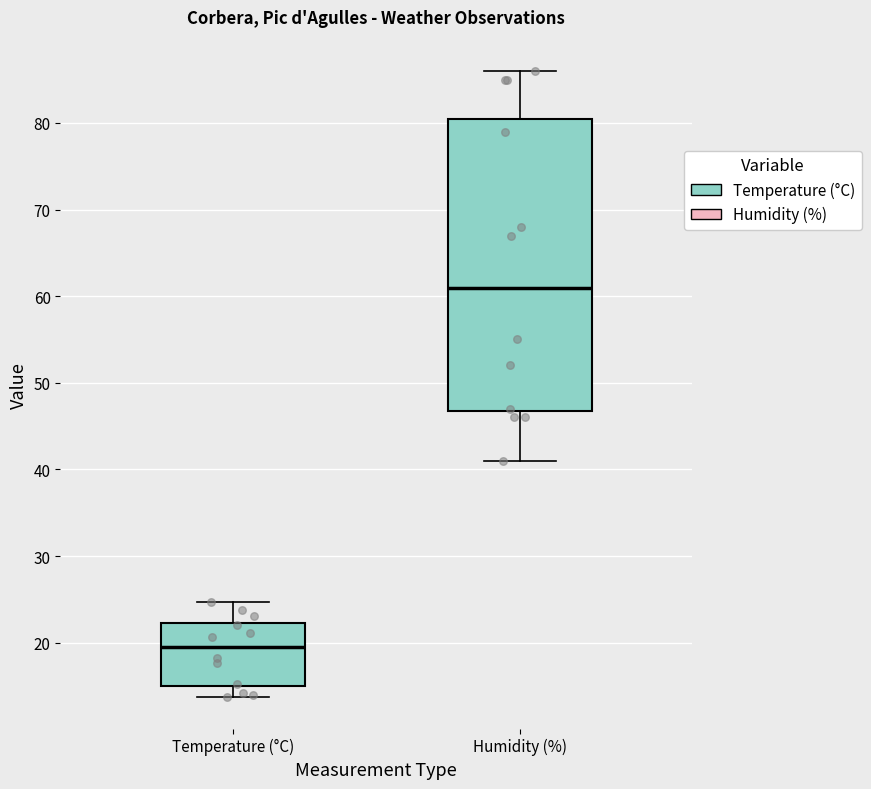

Comparing the boxes themselves (not the whiskers), which one is the tallest?

Humidity (%)